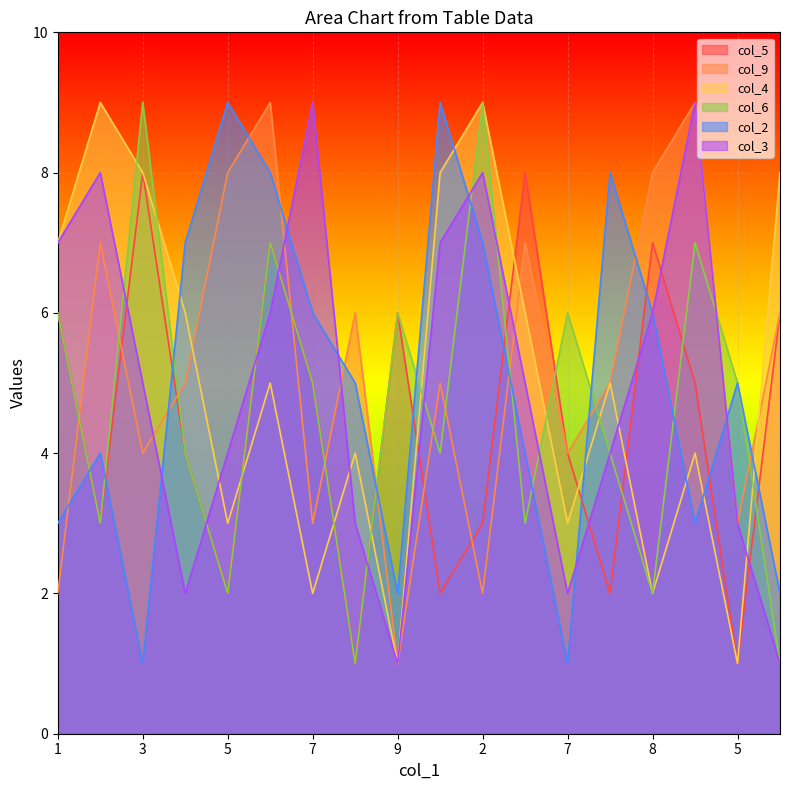

At which label does col_2 reach its peak?

5